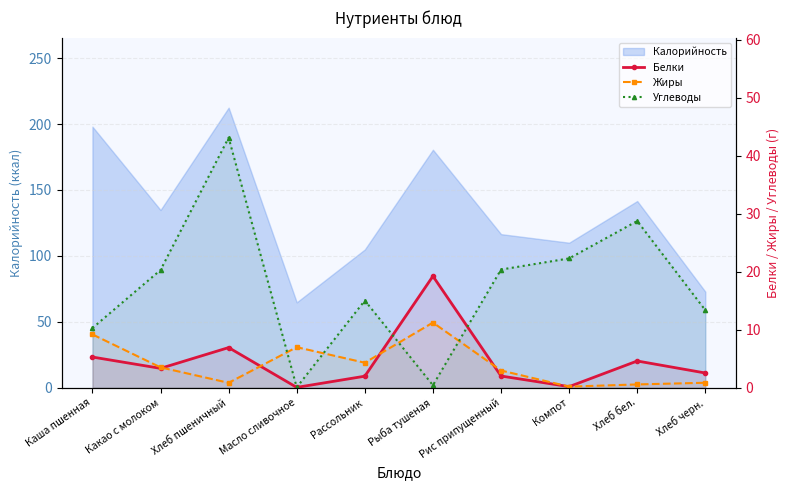

What position from the left is Хлеб черн.?

10